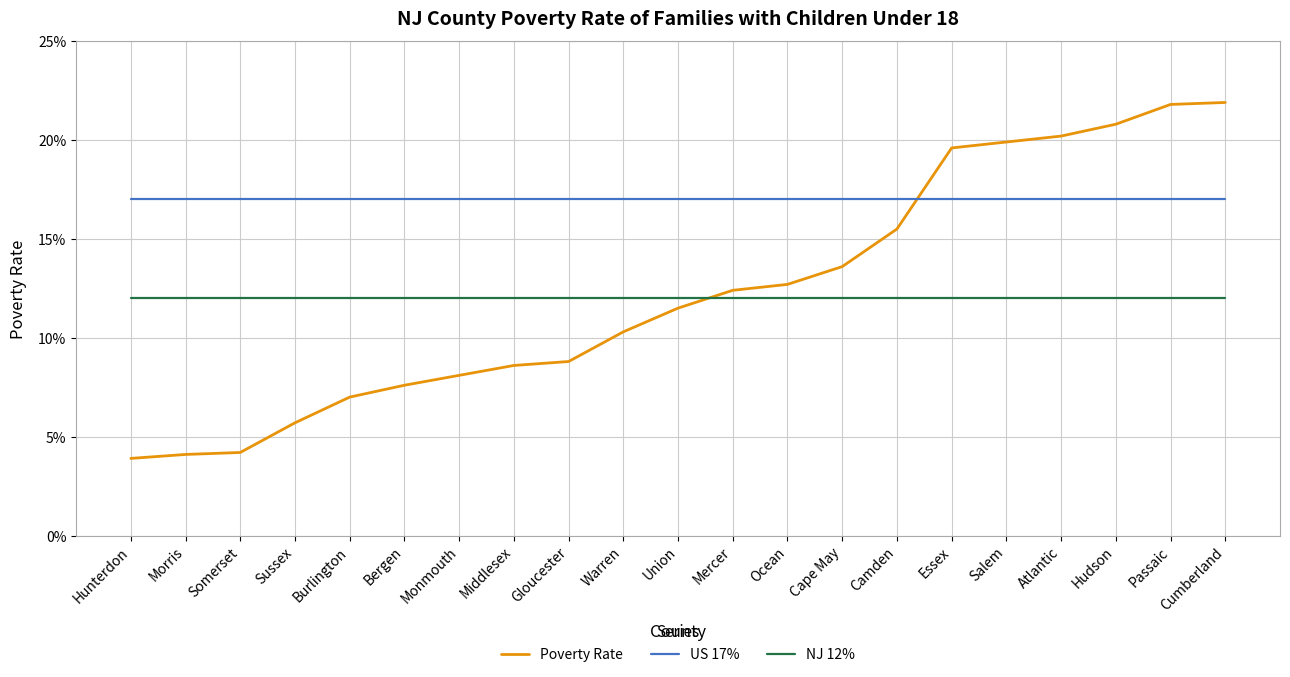

Rank the series by their maximum value, from highest to lowest.

Poverty Rate, US 17%, NJ 12%